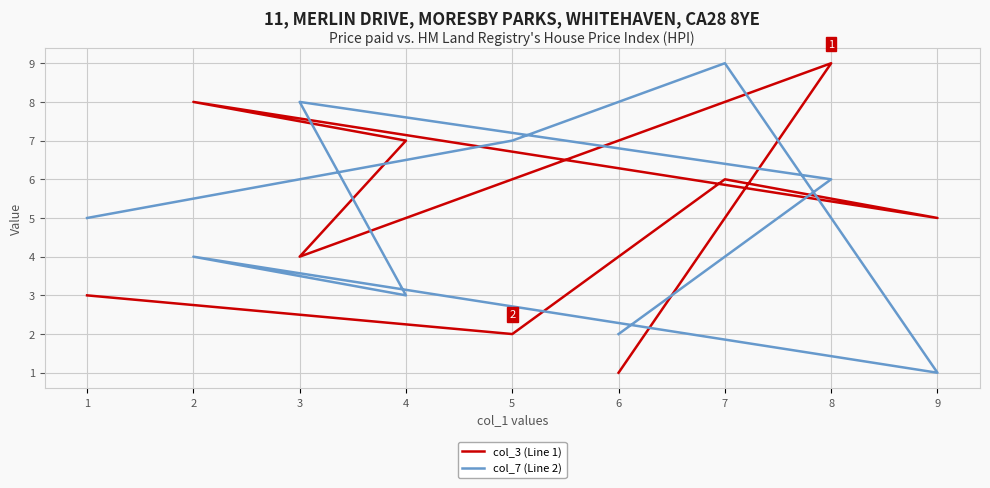

What is the label of the 5th point from the right?

2